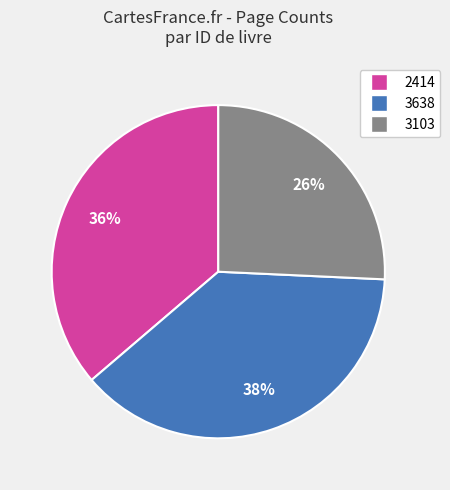

Count the number of slices in the pie.

3